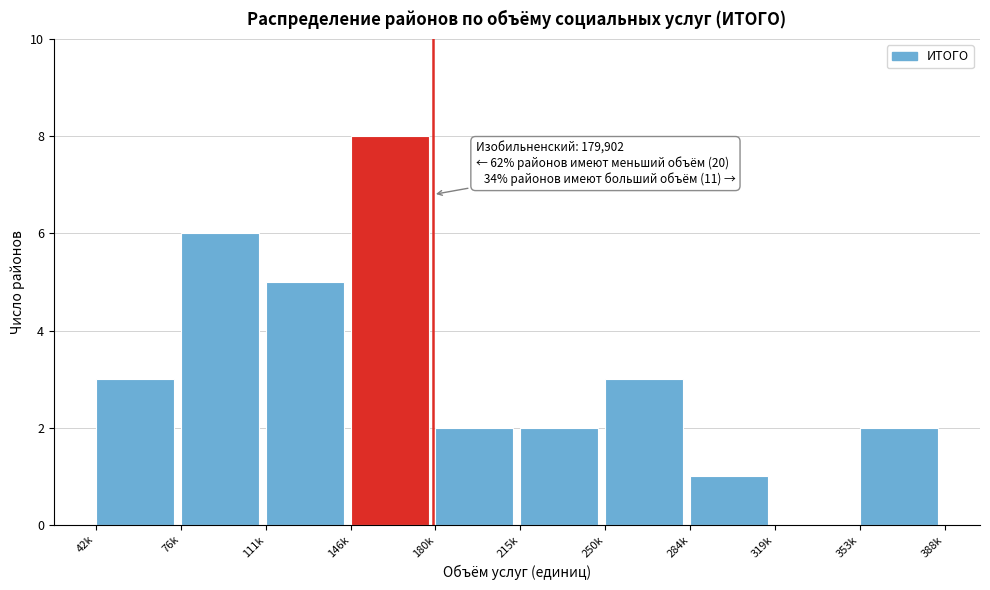

Reading left to right, list all the values displayed in this chart.

42k=3	76k=6	111k=5	146k=8	180k=2	215k=2	250k=3	284k=1	319k=0	353k=2